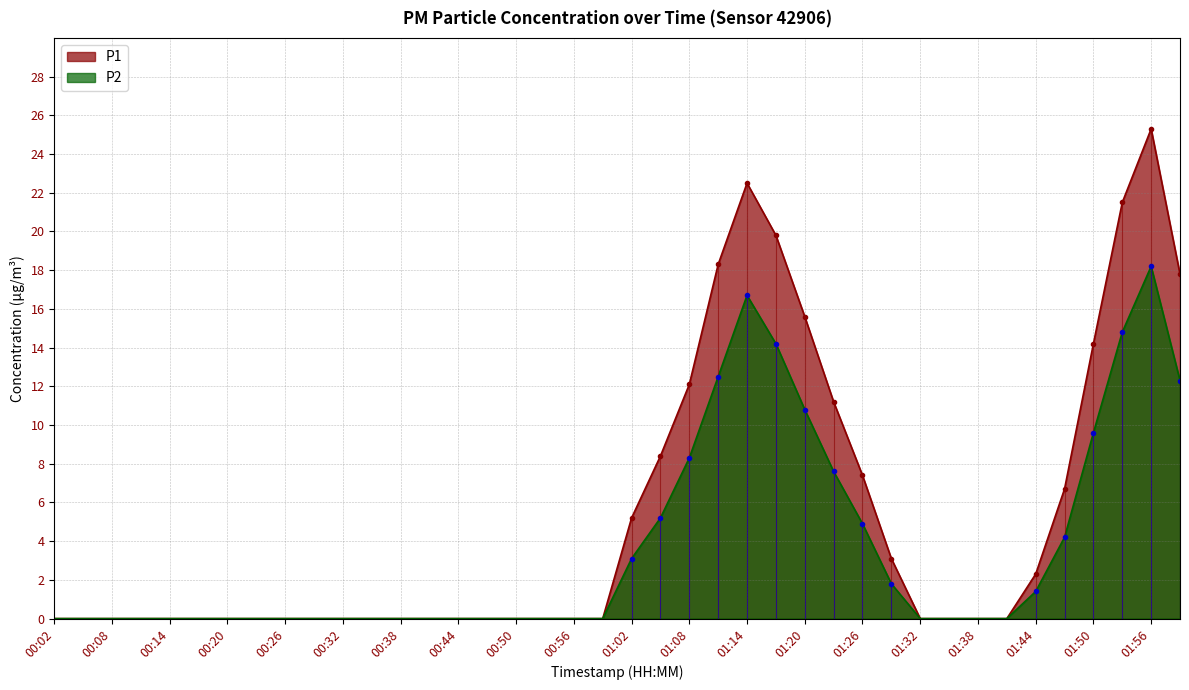

At which category does P2 reach its first local peak?

01:14